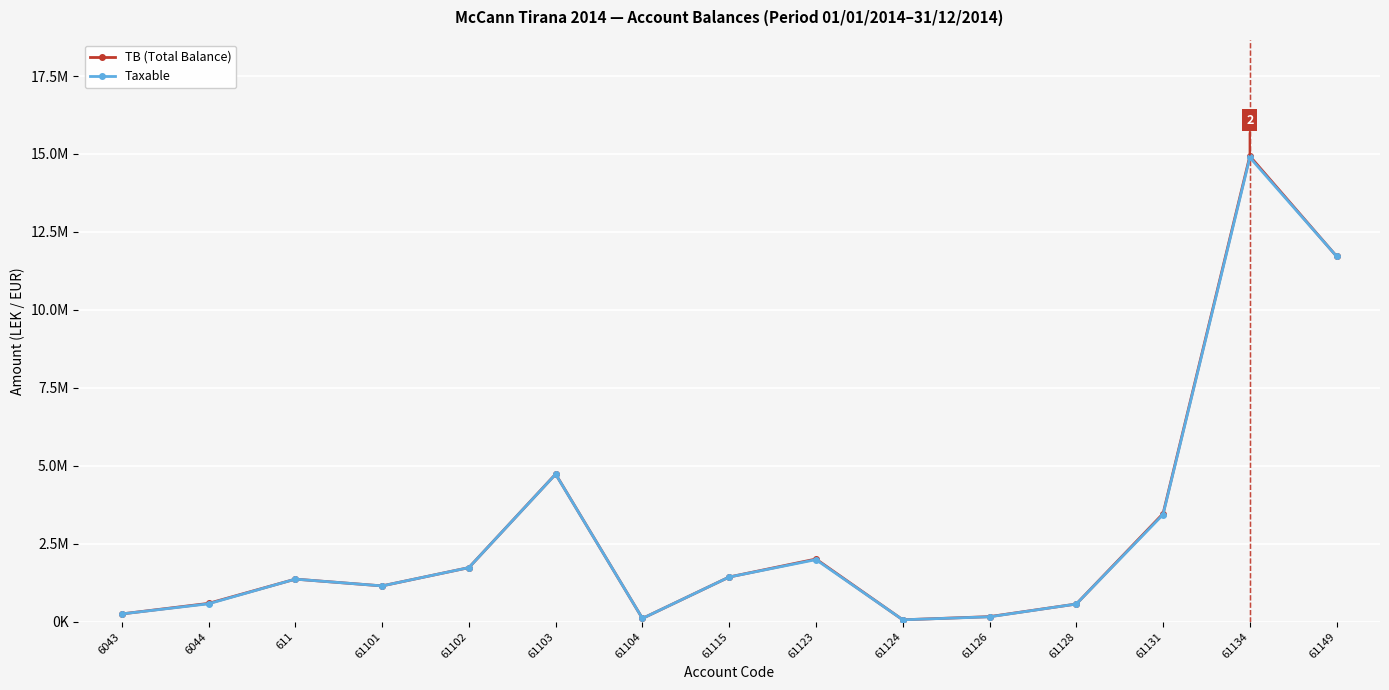

Where does the TB (Total Balance) series first go above 1366068?

611